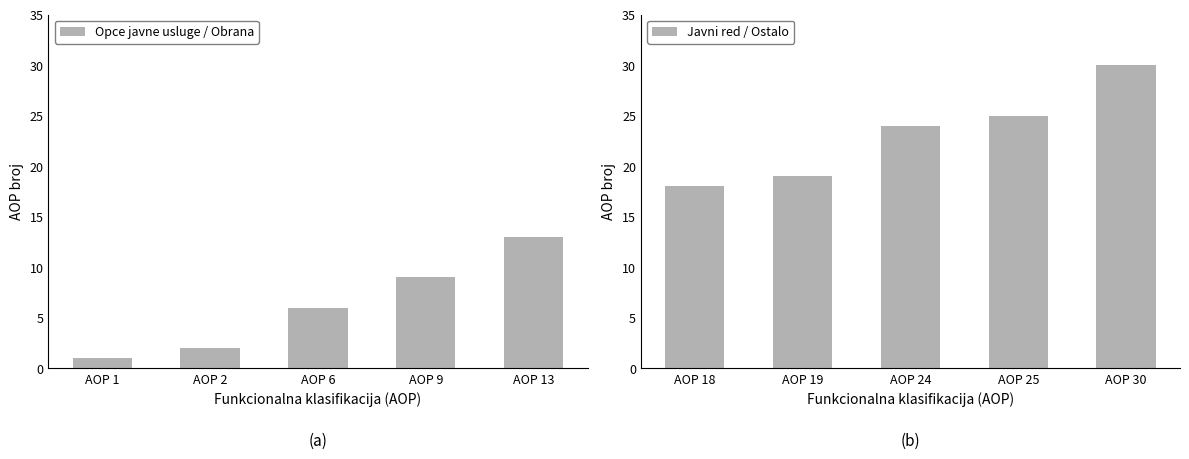

Where is Javni red / Ostalo nearest to the value 24?

AOP 24